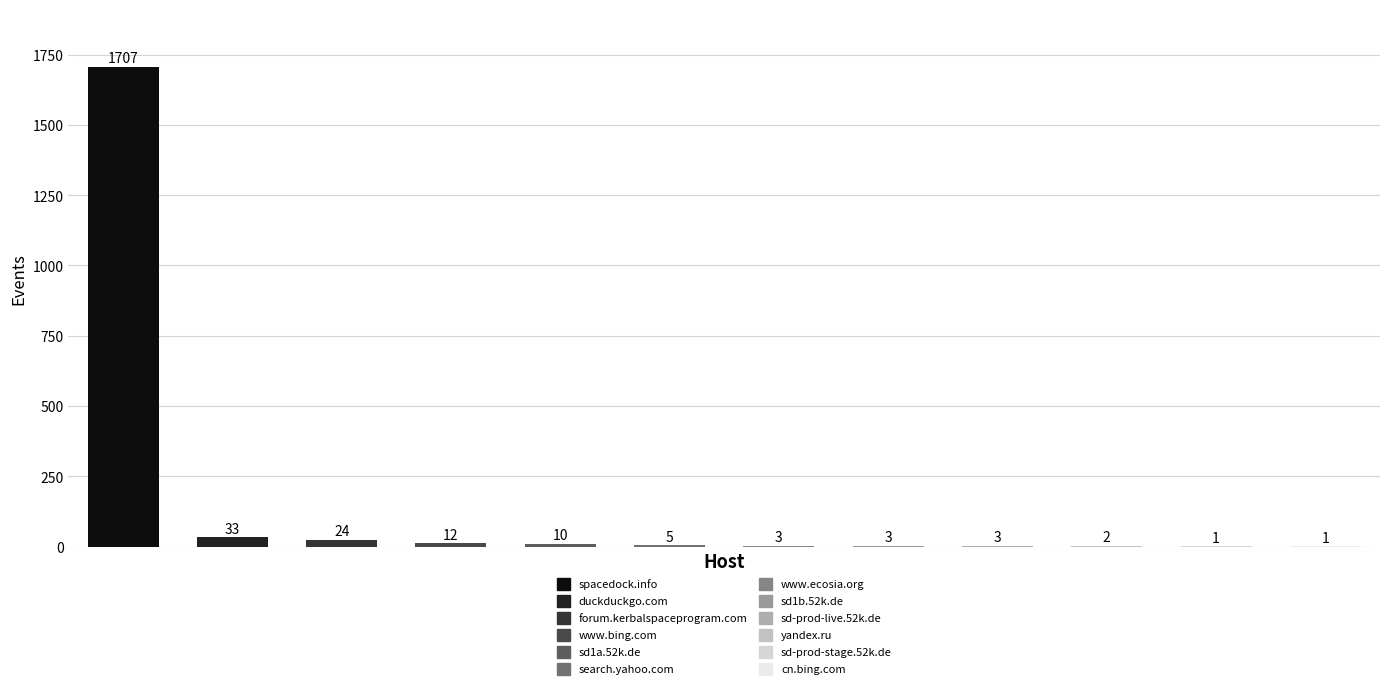

What is the sum of all values?

1804